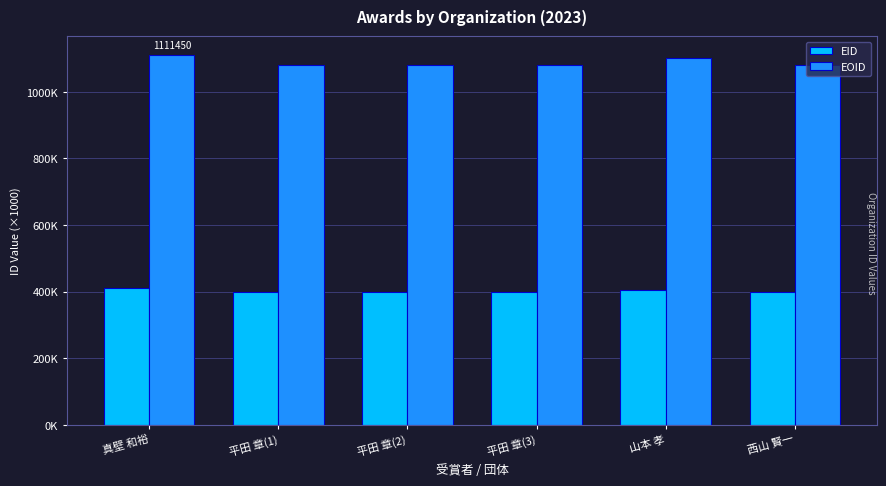

At which label does EOID reach its peak?

真壁 和裕